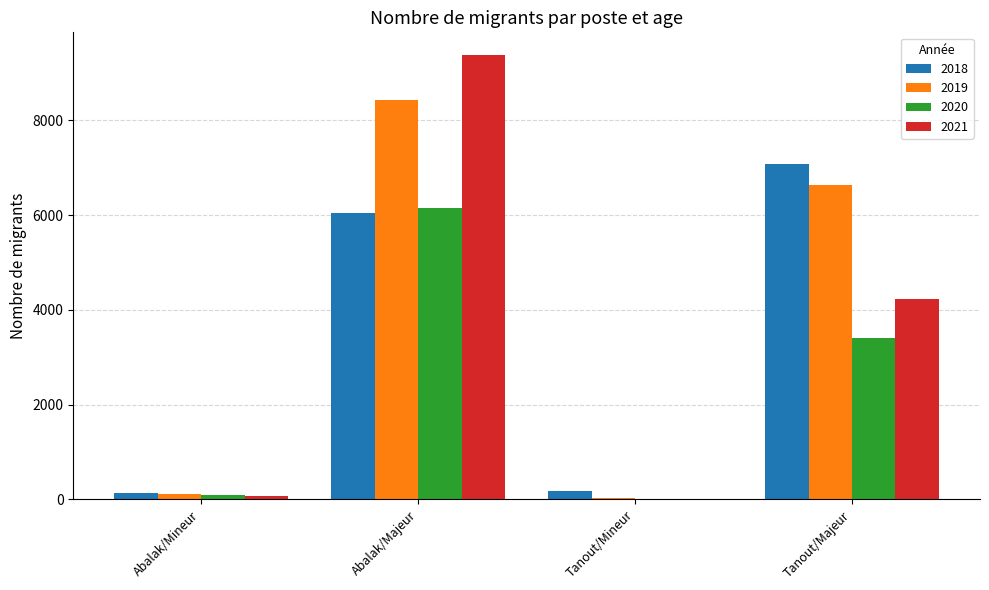

What is the sum of all 2021 values?

13712